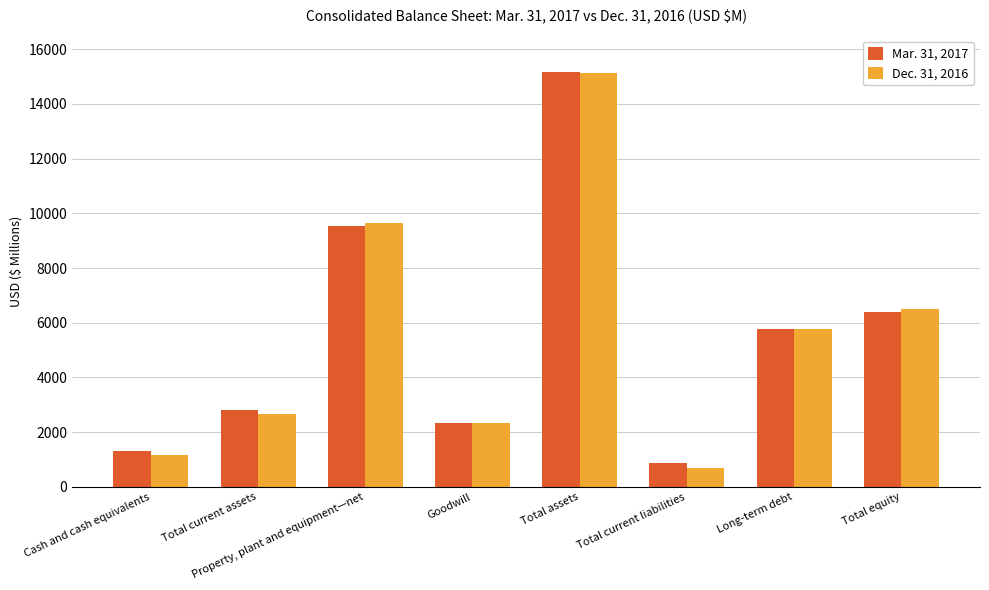

Reading left to right, what are all the values shown in this chart?

Mar. 31, 2017: Cash and cash equivalents=1312	Total current assets=2805	Property, plant and equipment—net=9552	Goodwill=2350	Total assets=15185	Total current liabilities=853	Long-term debt=5780	Total equity=6383
Dec. 31, 2016: Cash and cash equivalents=1164	Total current assets=2655	Property, plant and equipment—net=9652	Goodwill=2345	Total assets=15131	Total current liabilities=686	Long-term debt=5778	Total equity=6492